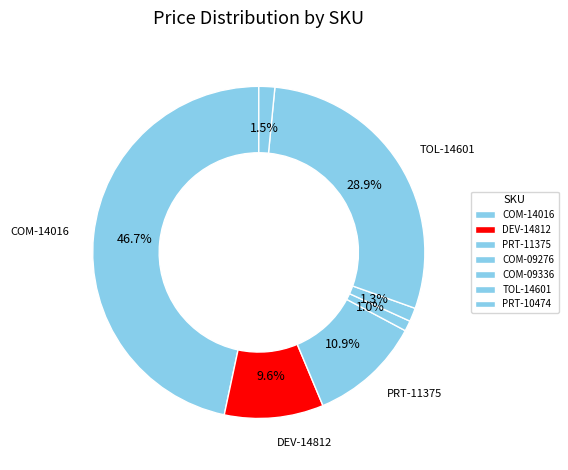

What percentage is NOT represented by PRT-11375?

89.1%